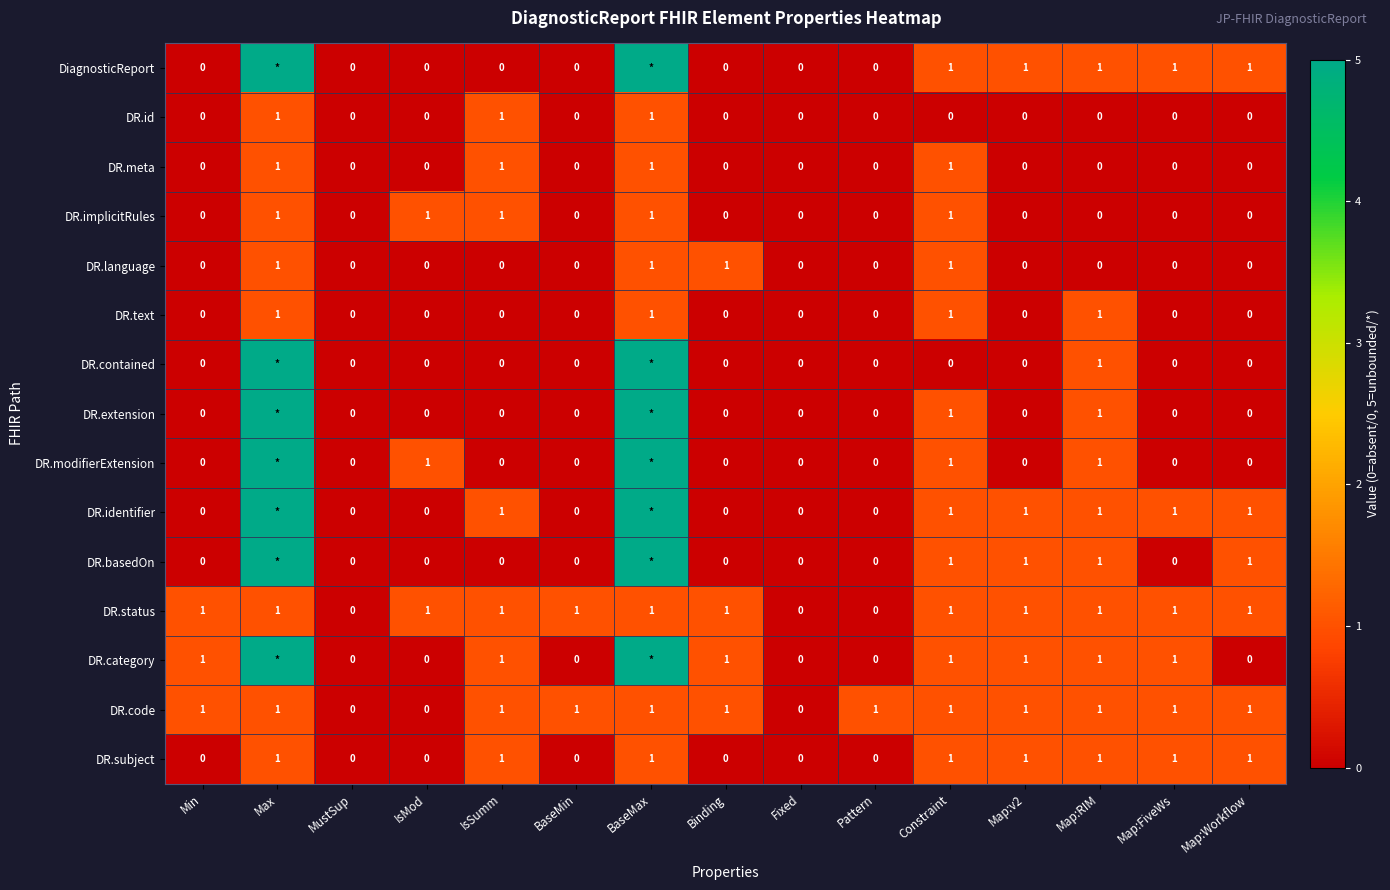

Is it true that DR.subject equals 1 at BaseMax?

True